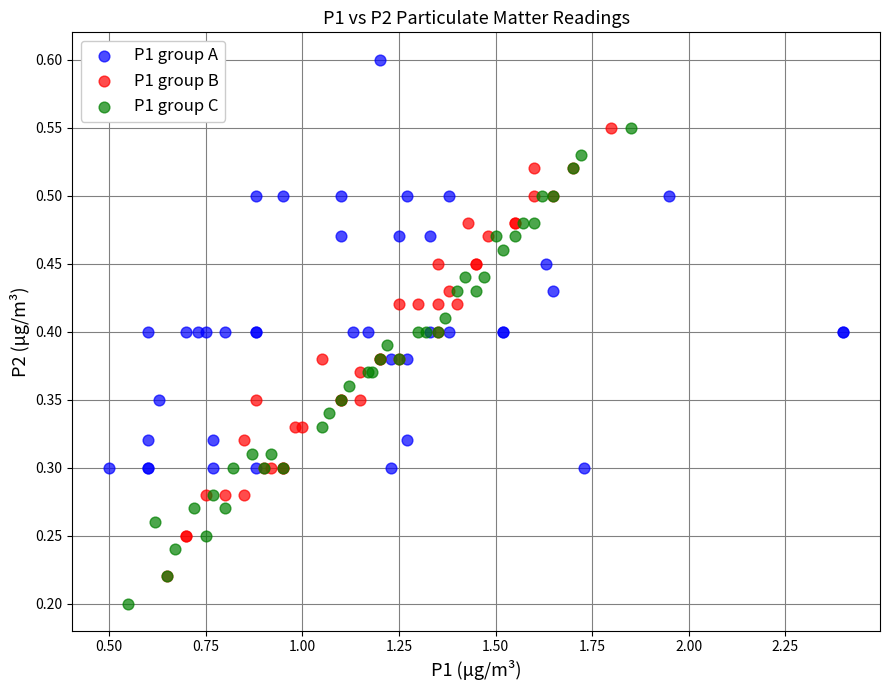

Which series contains the lowest Y value?

P1 group C